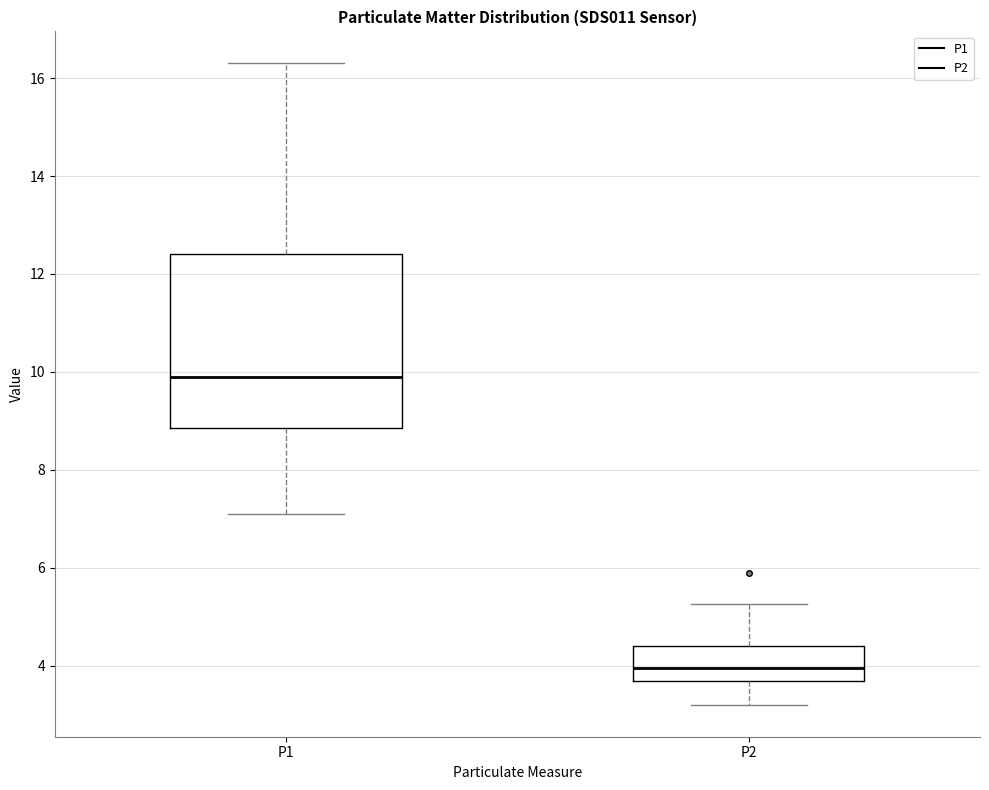

Reading left to right, read every box against the y-axis: the position of its median line, the range the box covers, and the ends of its whiskers. The values are not printed on the chart, so give them approximately, as read against the axis.

P1: median 9.8, box 8.8 to 12.4, whiskers 7.2 to 16.4
P2: median 4.0, box 3.6 to 4.4, whiskers 3.2 to 5.2